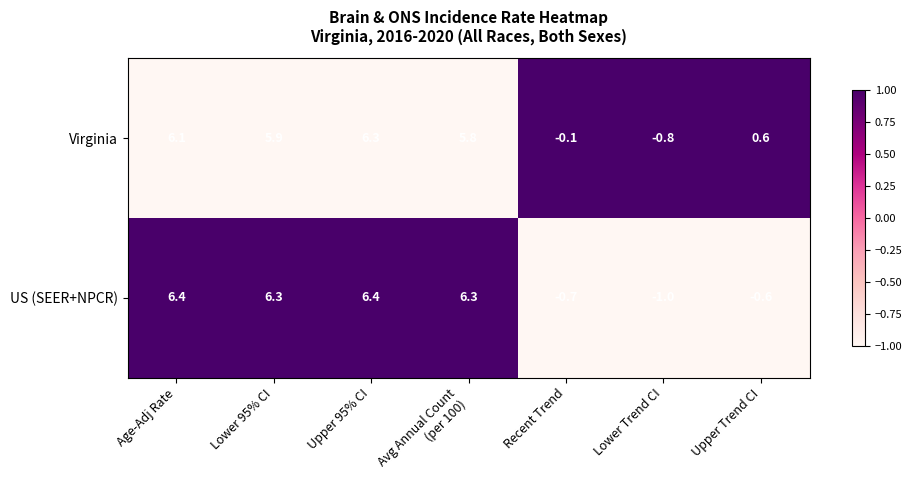

At which category is the sum across all series the highest?

Upper 95% CI